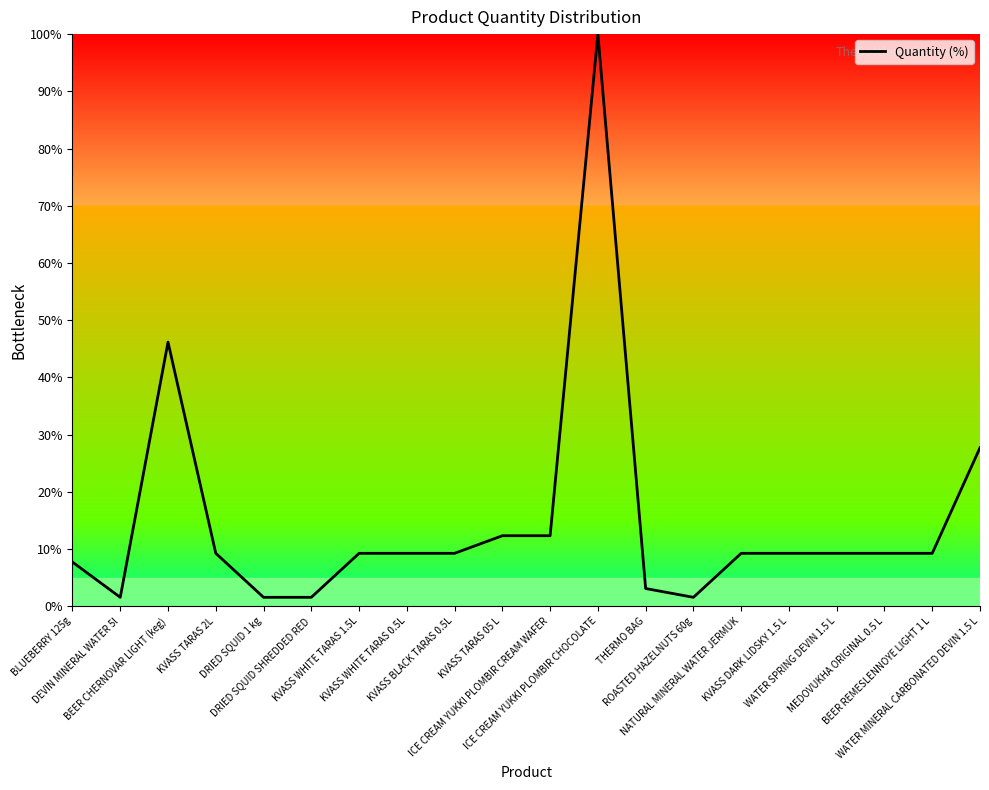

Does the chart display data point markers on the line(s)?

No